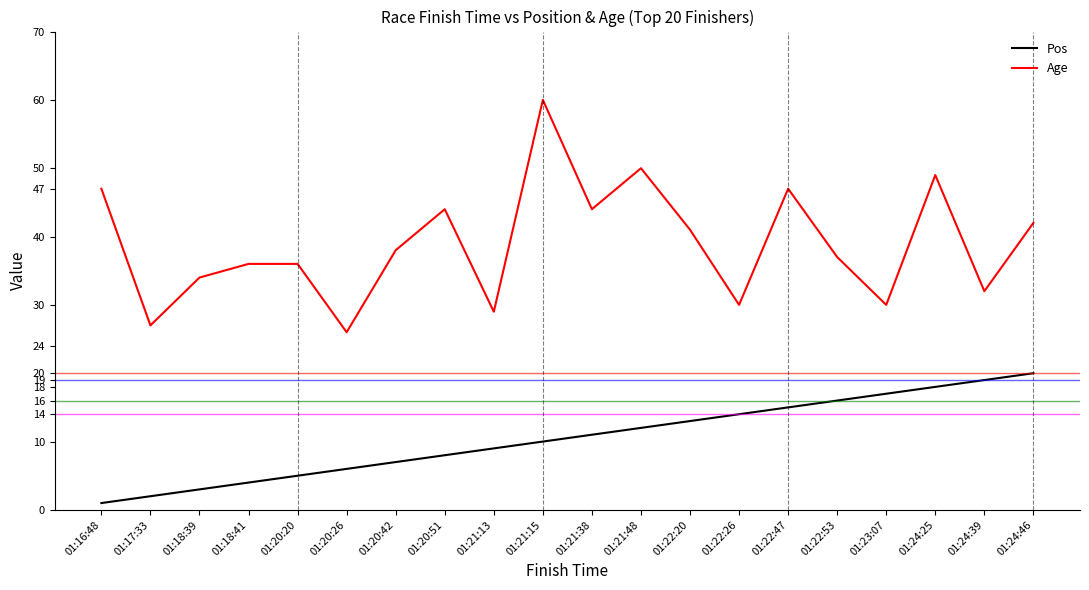

True or false: Pos has a value of 5 at 01:23:07.

False